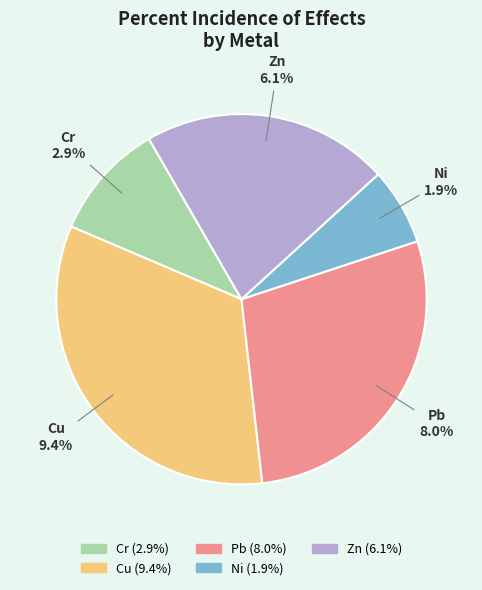

True or false: Zn accounts for 22% of the total.

True